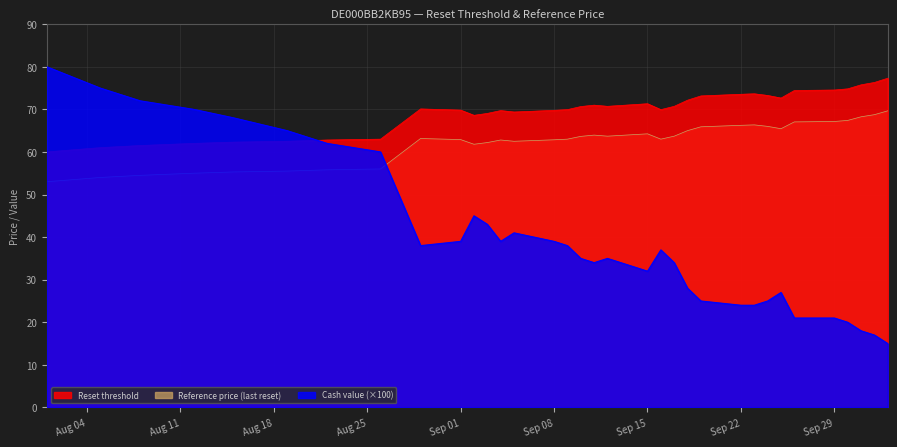

Read the Cash value value at 2025-09-16.

37.0